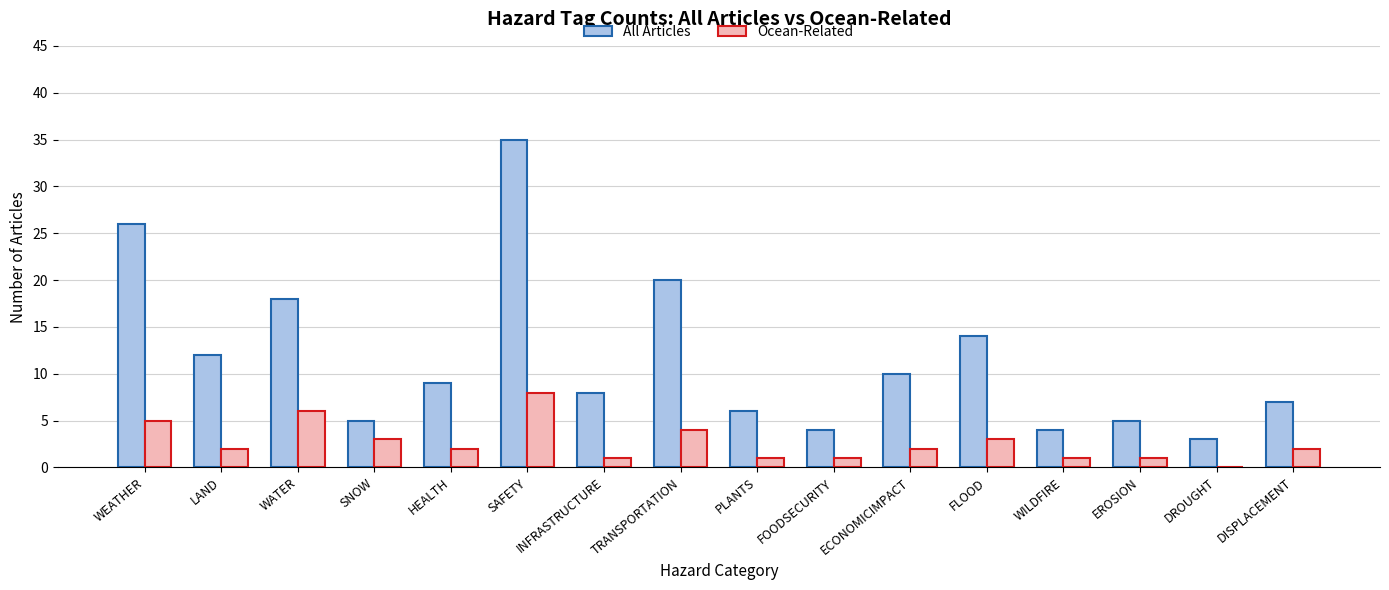

Which series changed the most between WILDFIRE and DISPLACEMENT?

All Articles